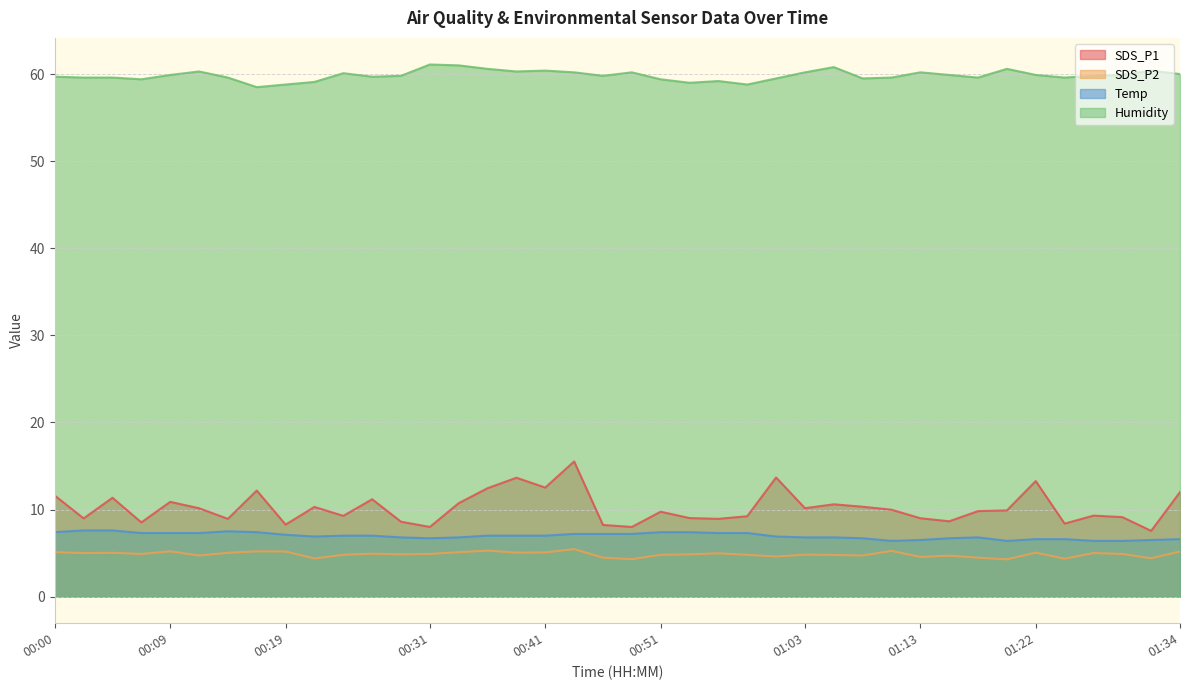

What position from the left is 01:05?

28